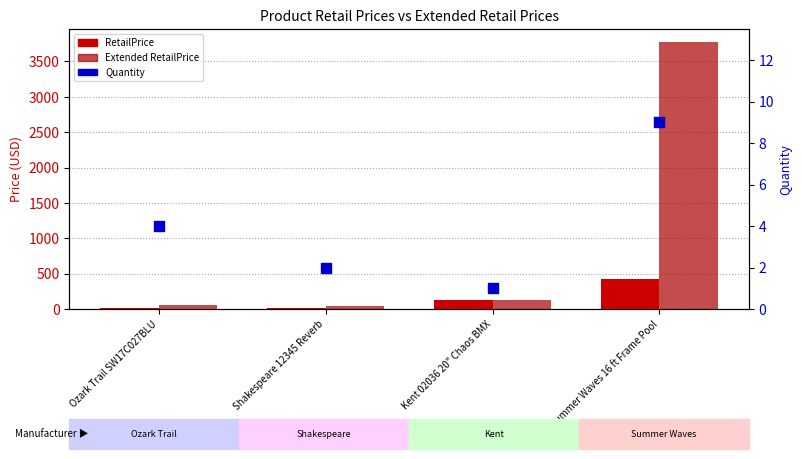

What is the total value across all series at Kent 02036 20" Chaos BMX?

249.0